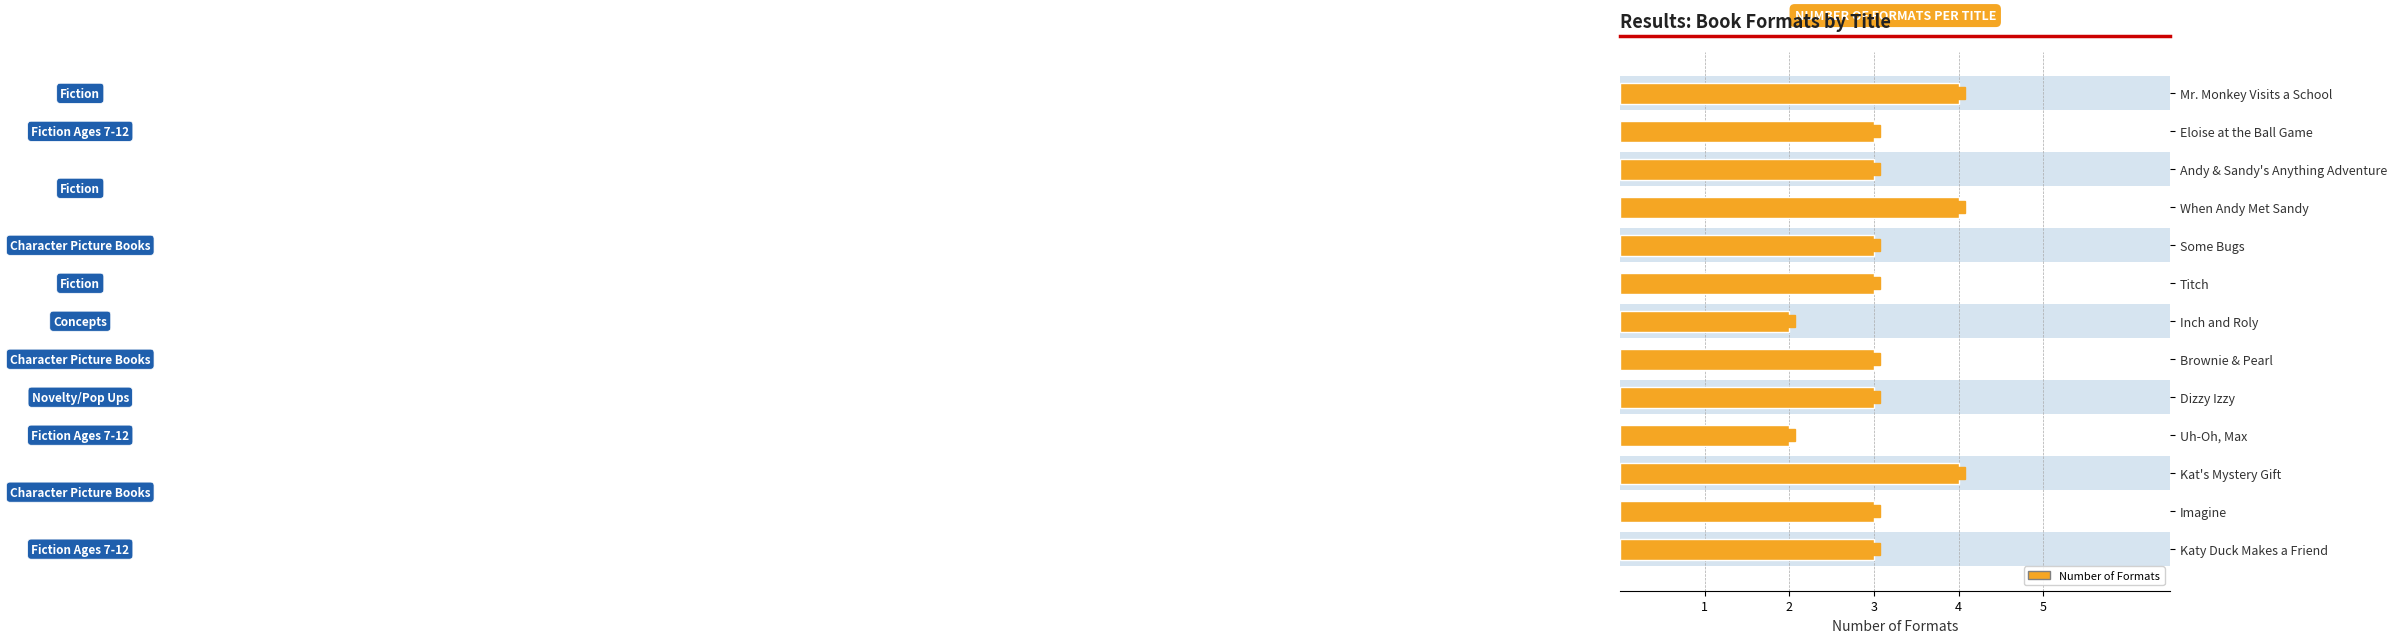

Are the bars grouped side by side (vs. stacked)?

No